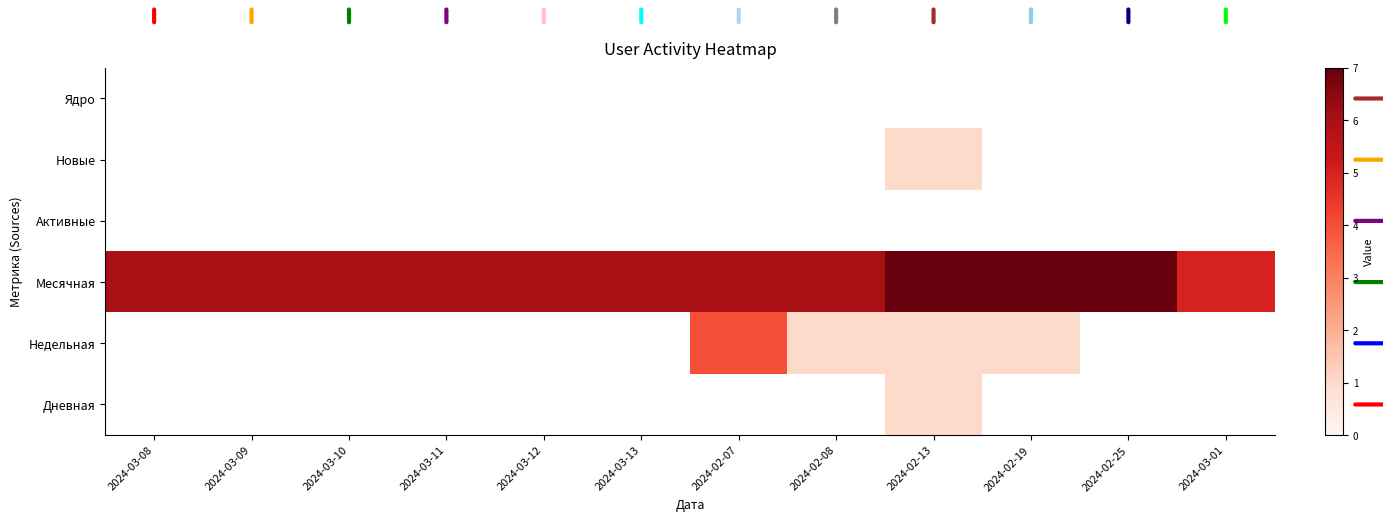

Is the value of Месячная at 2024-02-08 greater than the value of Новые at 2024-03-12?

No